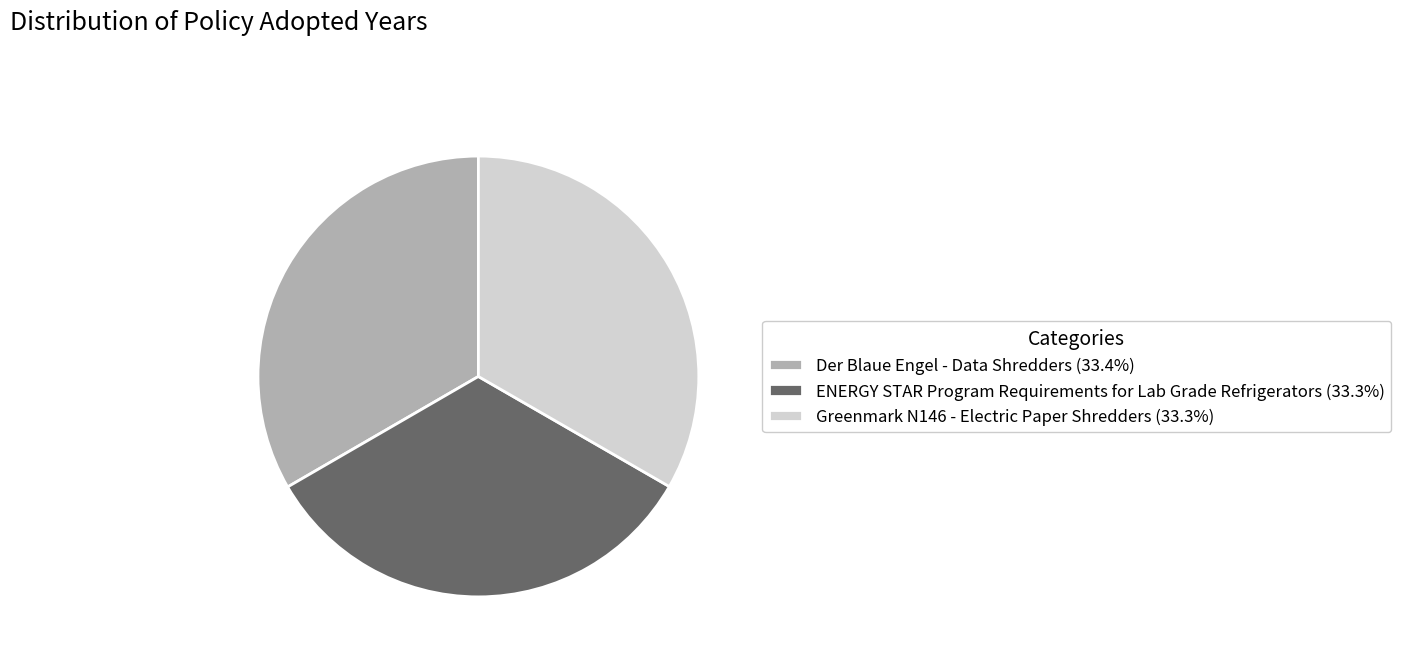

Does any single category account for the majority?

No